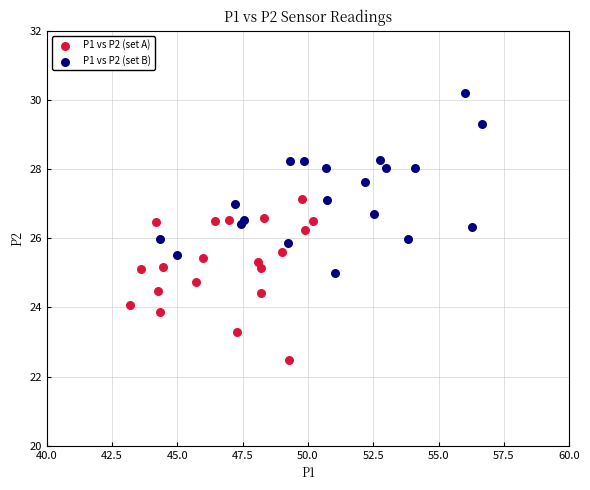

Which series contains the lowest Y value?

P1 vs P2 (set A)